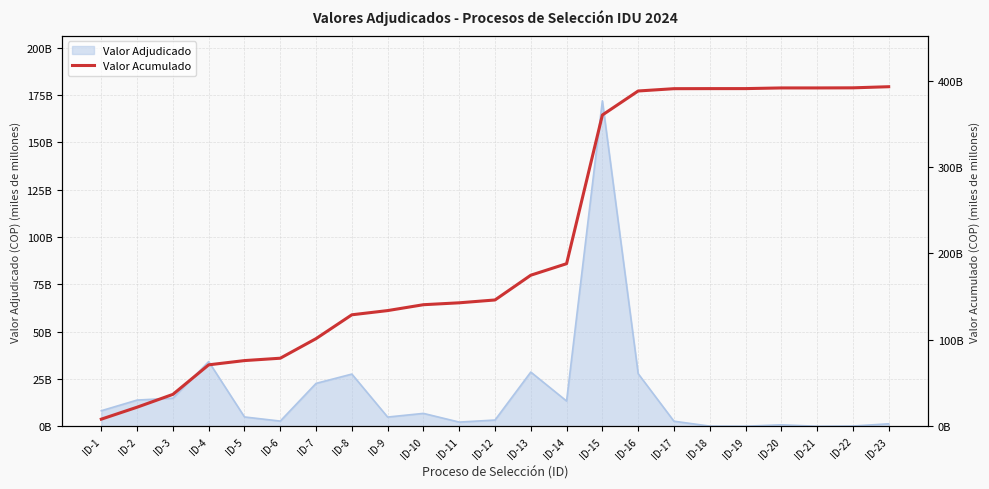

Does the chart display data point markers on the line(s)?

No